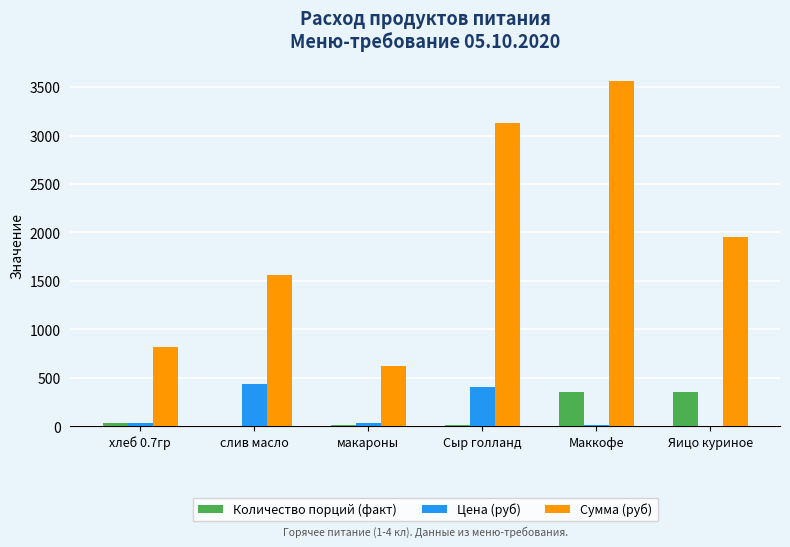

How many data points does each series have?

6